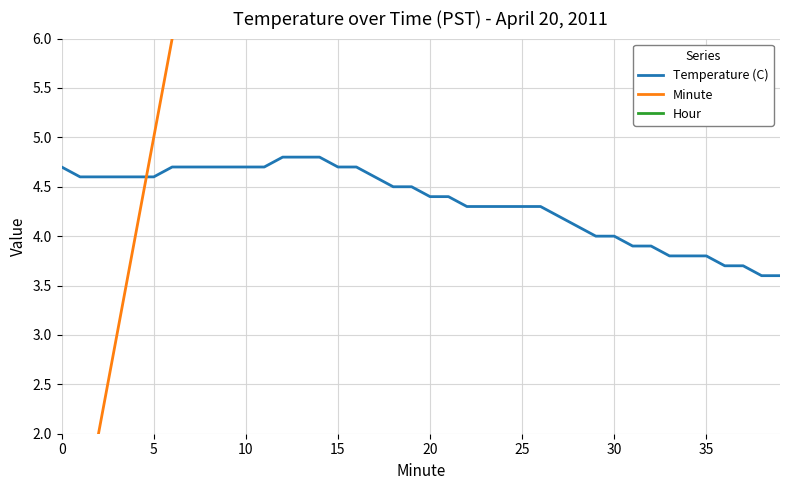

The value of Minute at 21 is 21.0. True or false?

True